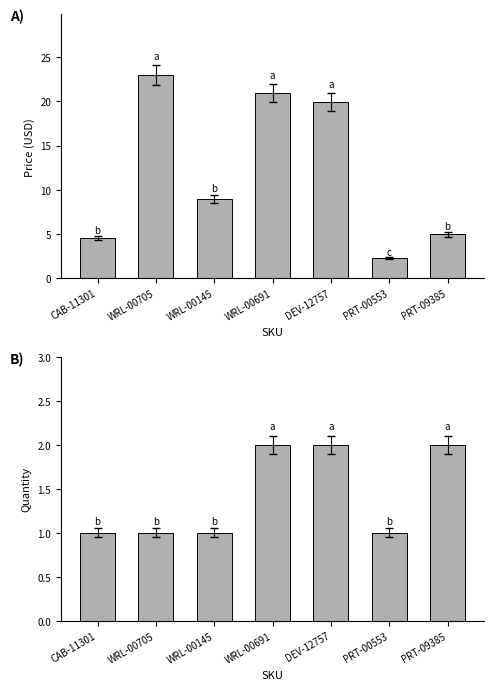

Reading right to left, list all the values displayed in this chart.

Price (USD): 5.0	2.2	19.9	20.9	8.9	22.9	4.5
Quantity: 2.0	1.0	2.0	2.0	1.0	1.0	1.0